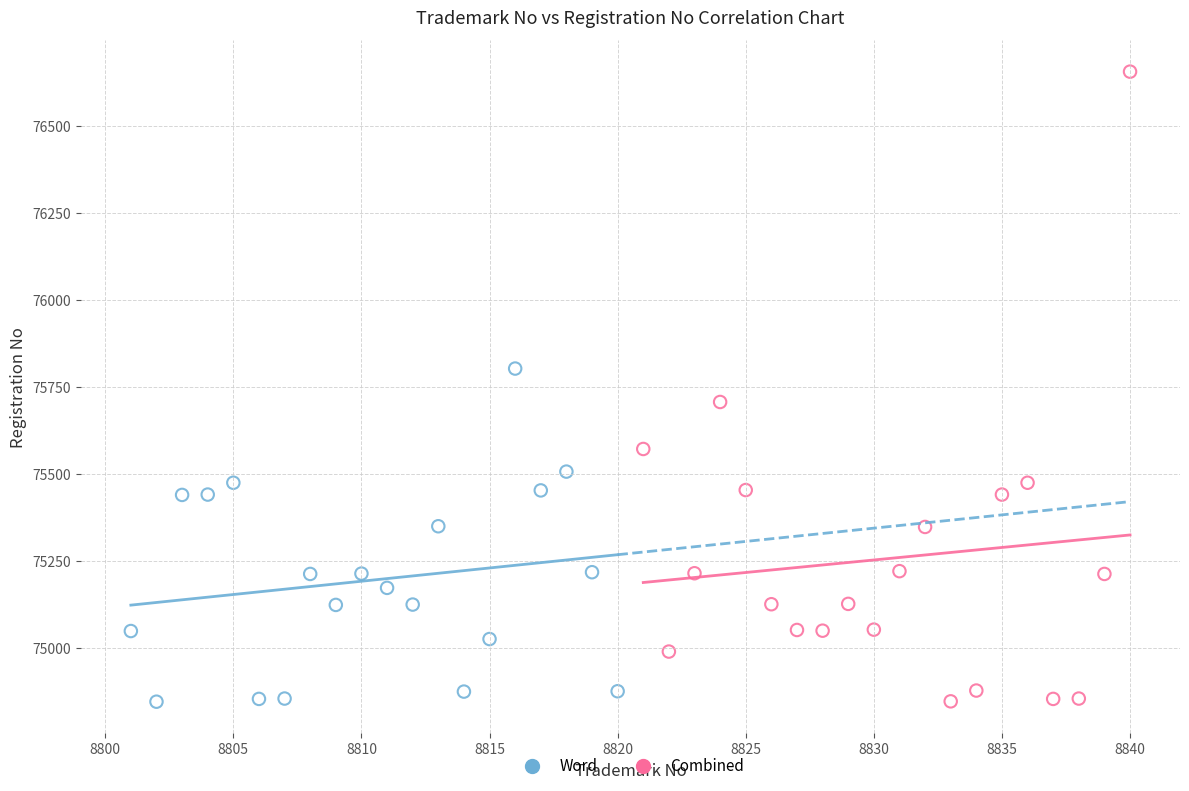

Which series reaches the maximum Y coordinate?

Combined